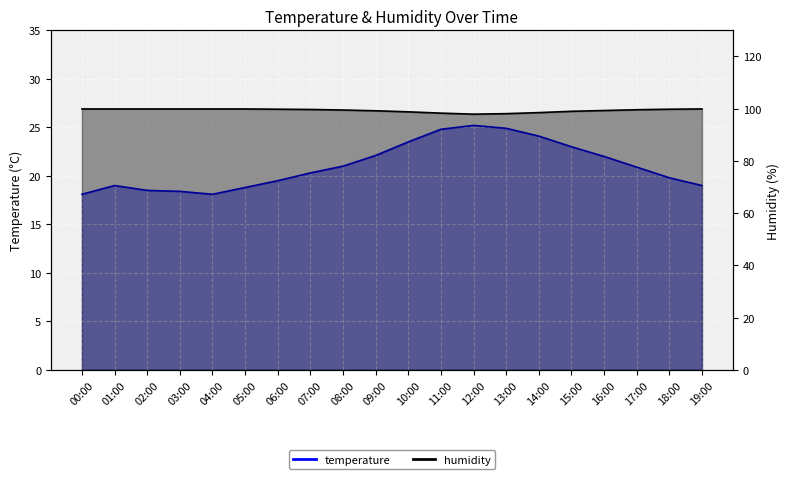

At which category does the chart reach its minimum across all series?

00:00